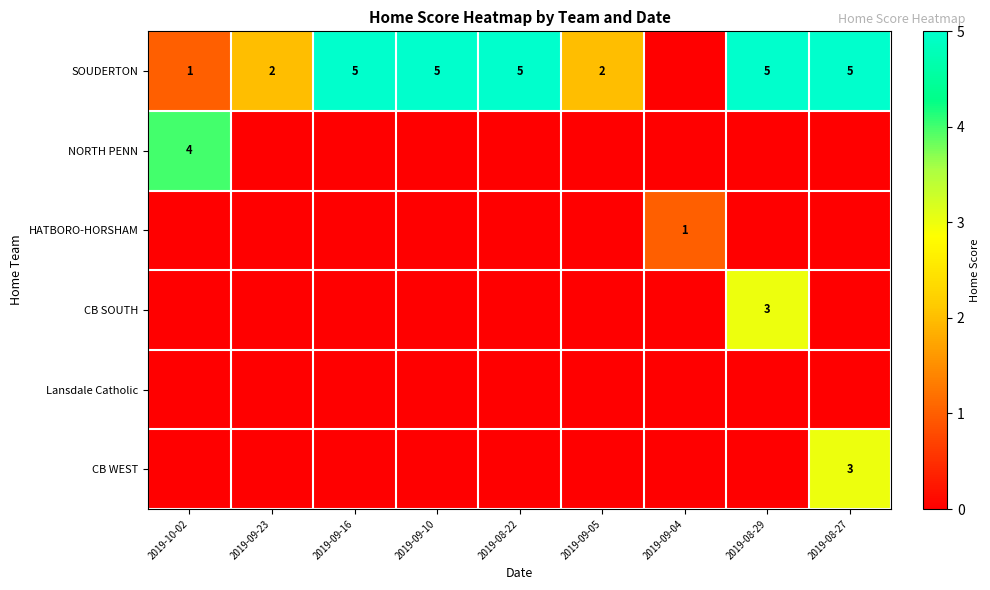

What is the difference between the maximum and minimum values in the CB SOUTH series?

3